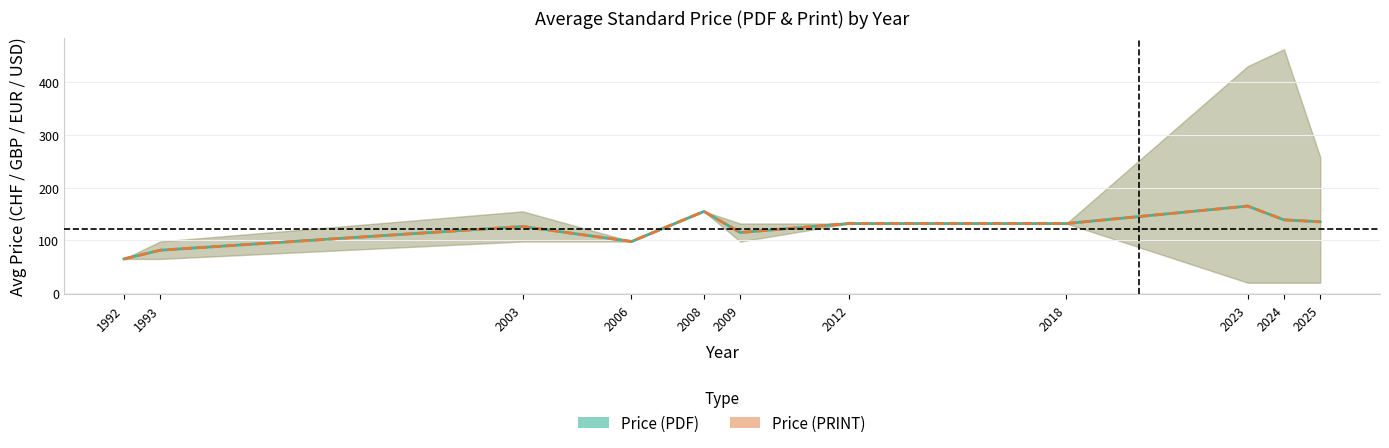

Between 2009 and 1993, which is larger?

2009